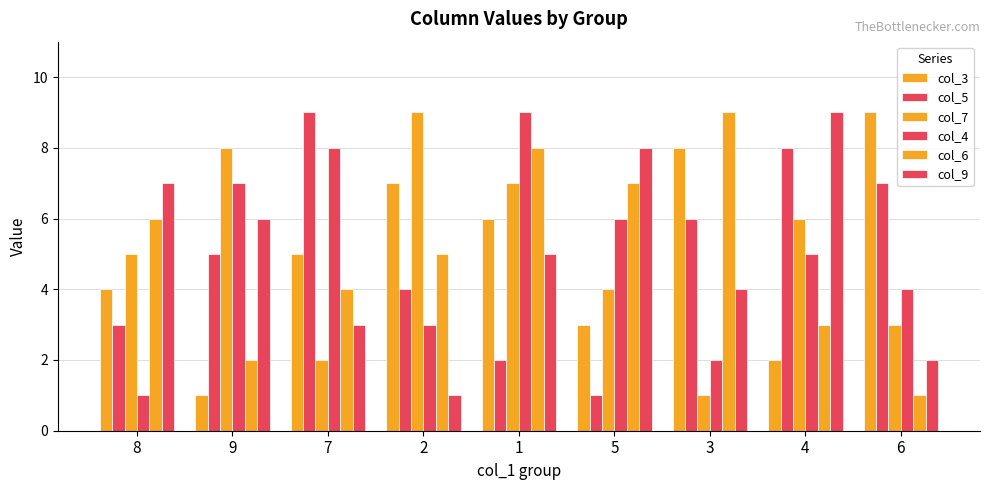

How many groups of bars are there?

9